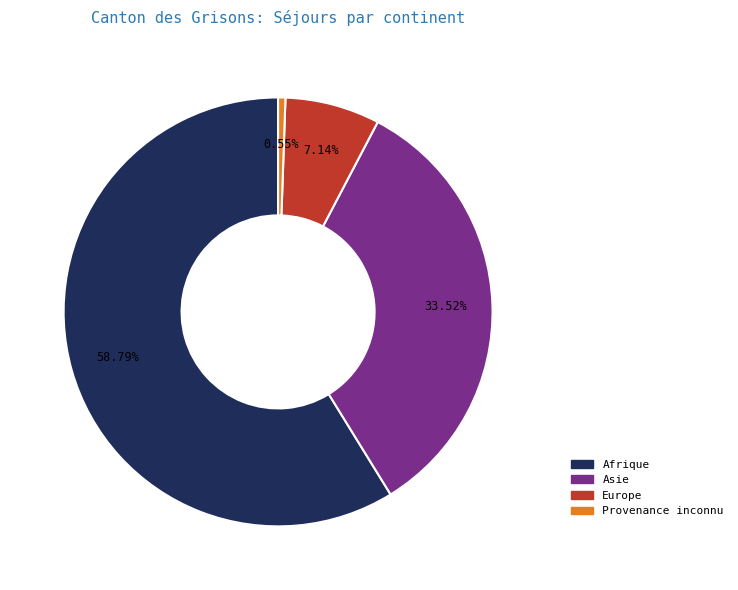

Which slice represents more than half of the pie?

Afrique